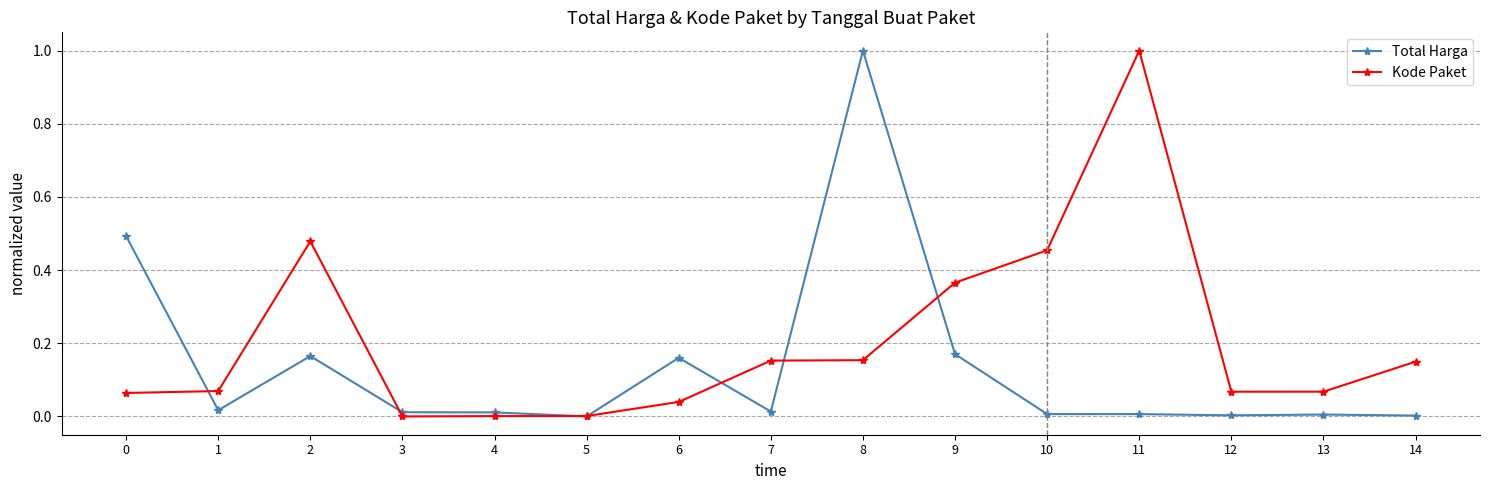

What are all the series names shown in the legend?

Total Harga, Kode Paket